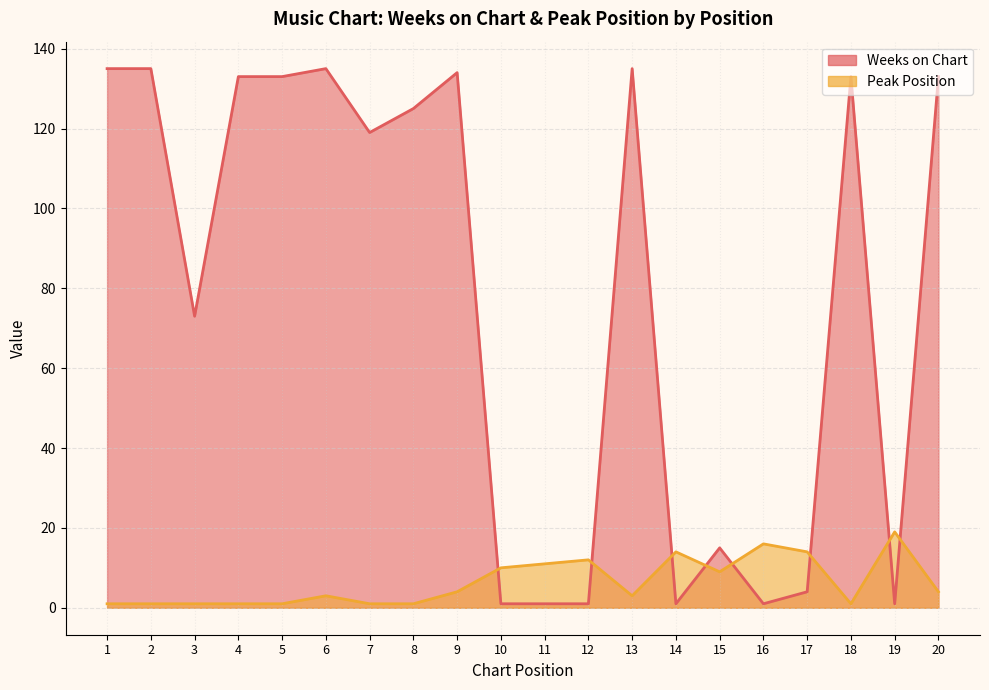

Between 11 and 3, which is larger?

3